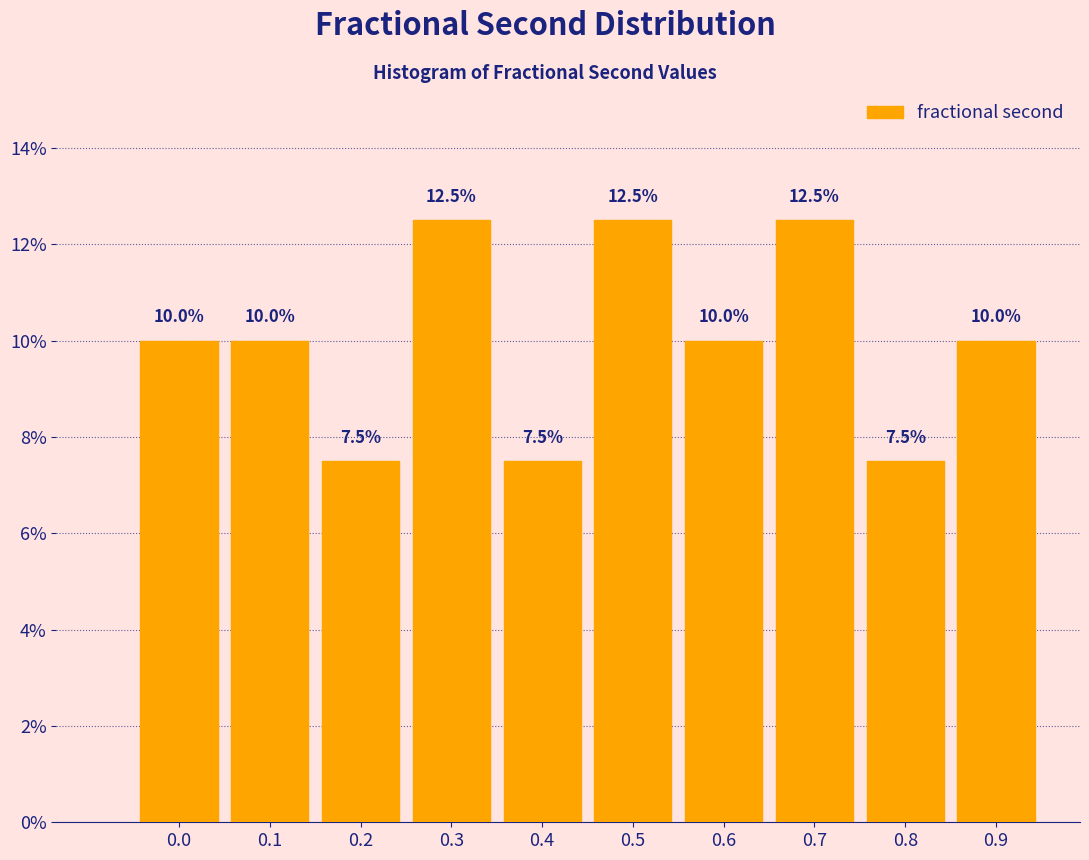

Reading right to left, transcribe all the data shown in this chart.

10.0	7.5	12.5	10.0	12.5	7.5	12.5	7.5	10.0	10.0